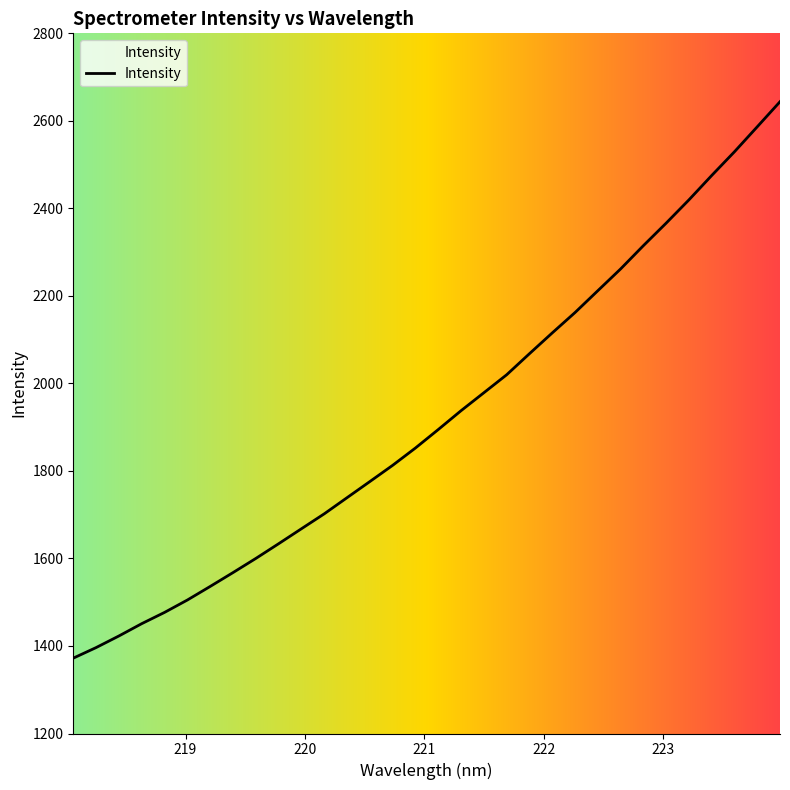

Reading left to right, extract all data points from this chart.

1372.2	1396.3	1422.9	1451.0	1476.8	1505.1	1536.1	1567.7	1600.0	1633.7	1667.9	1702.0	1738.9	1775.8	1812.9	1852.5	1894.6	1937.7	1978.7	2019.7	2067.9	2115.4	2162.0	2211.8	2261.5	2314.7	2366.3	2419.4	2475.1	2529.4	2586.4	2643.7